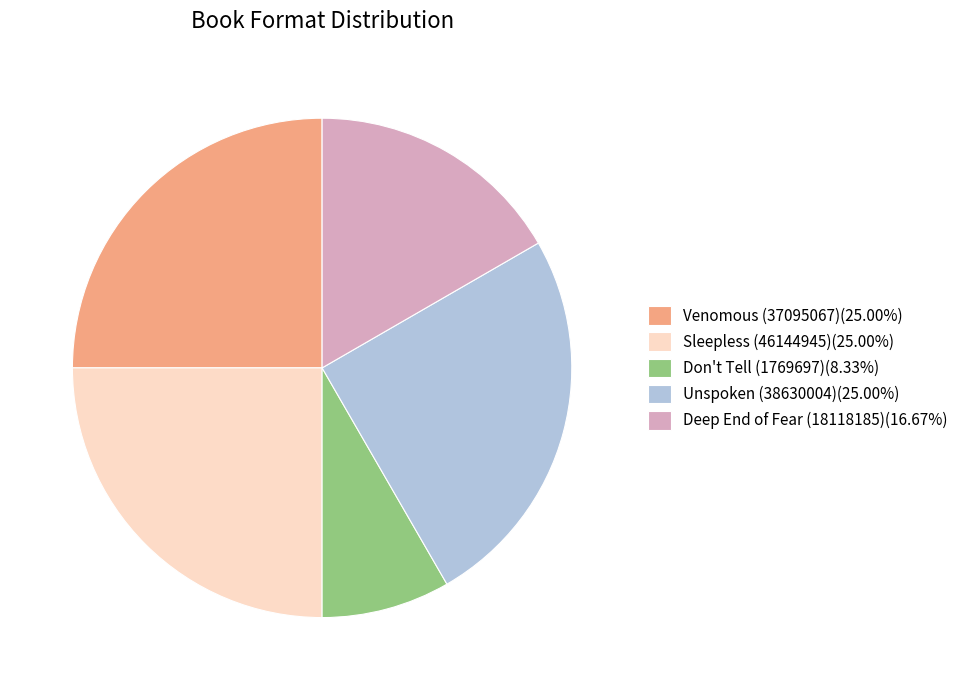

Does Unspoken (38630004) account for over 50% of the chart?

No